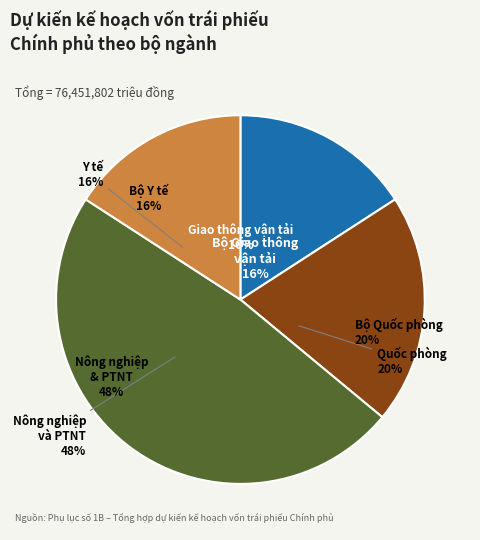

Does any single category account for the majority?

No